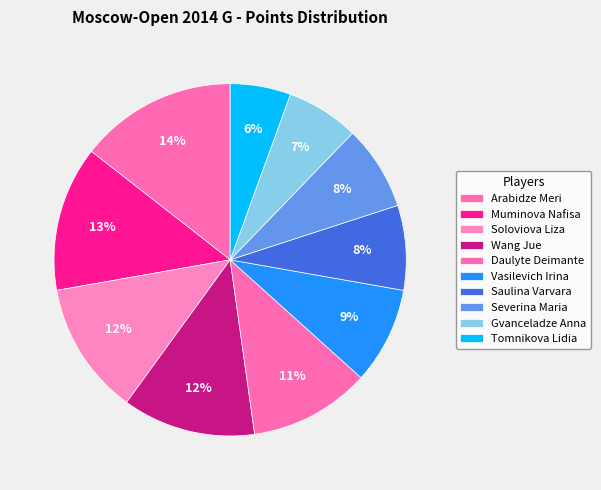

To the nearest percent, what is the combined percentage of Saulina Varvara and Muminova Nafisa?

21%